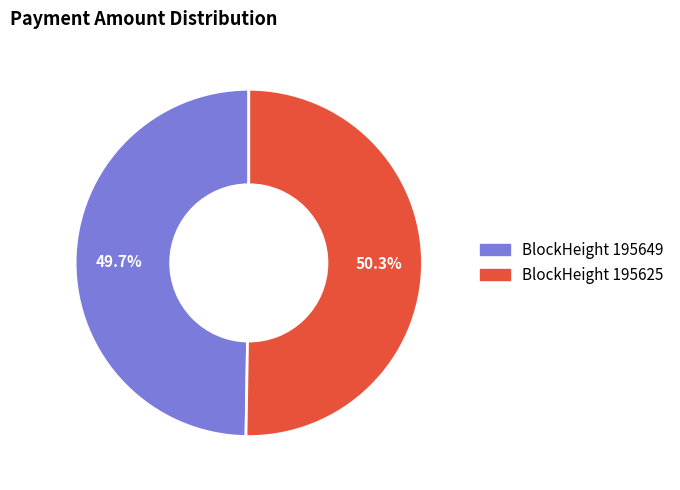

Is there a majority slice in this chart?

Yes